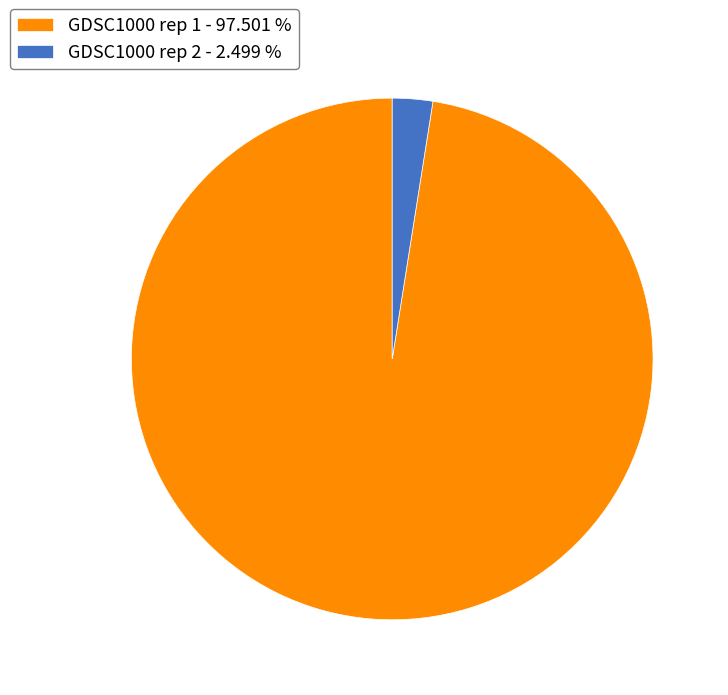

How many slices are in this pie chart?

2